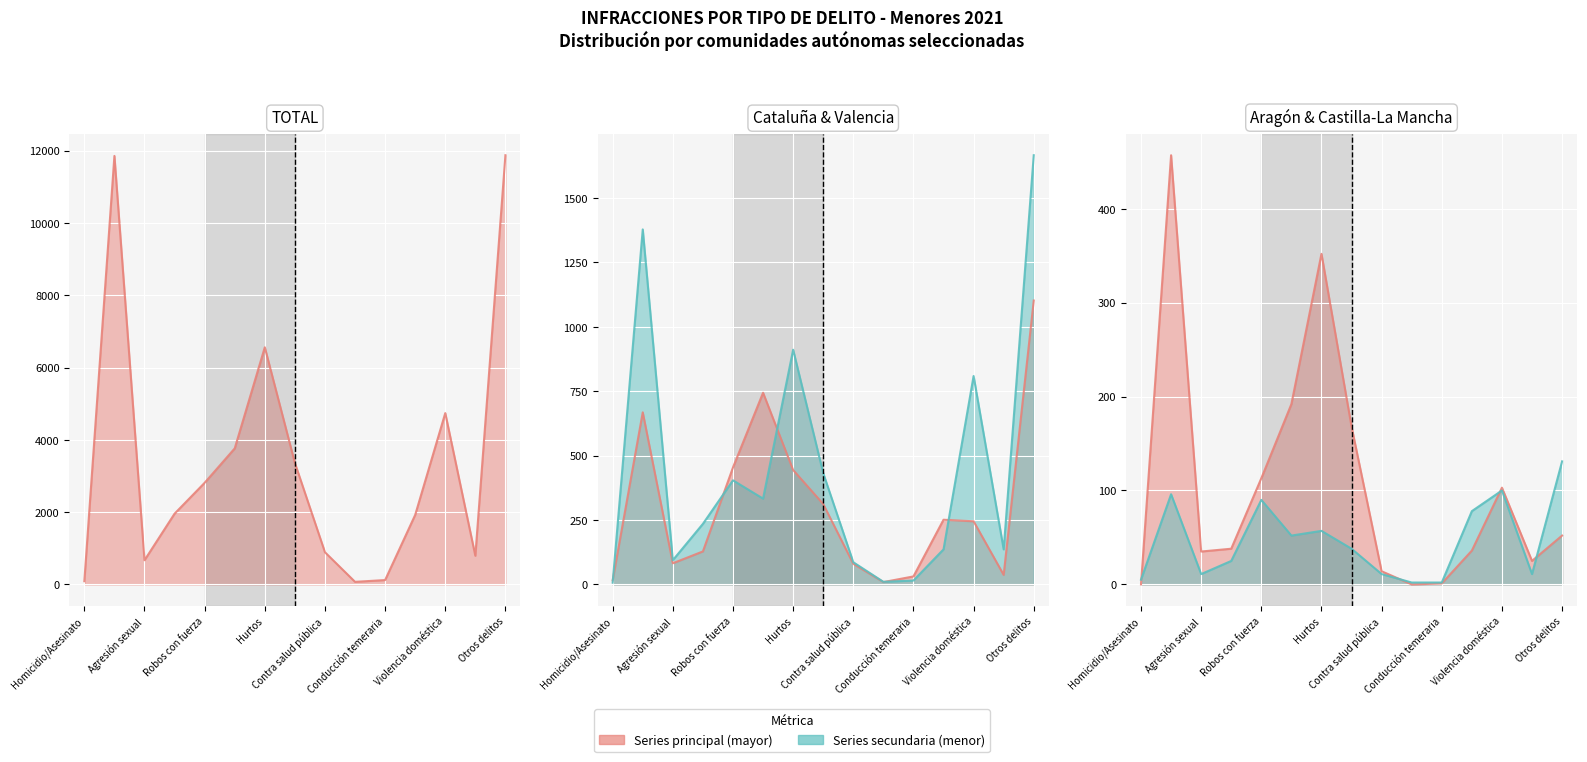

Is the value of TOTAL line at Homicidio/Asesinato greater than the value of Castilla-La Mancha line at Conducción temeraria?

Yes